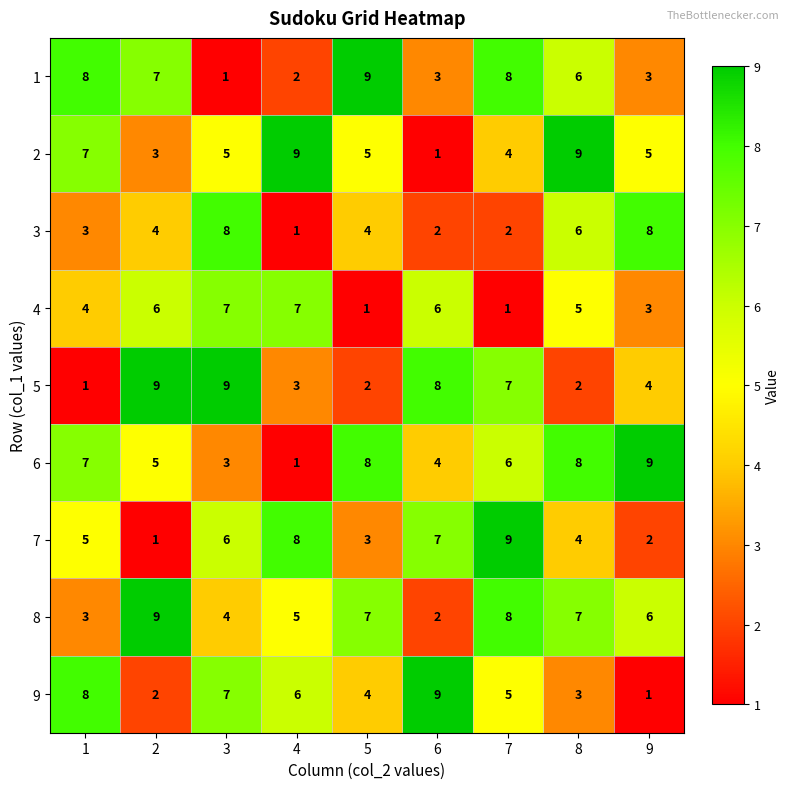

Is the value of 1 at 2 greater than the value of 3 at 6?

Yes